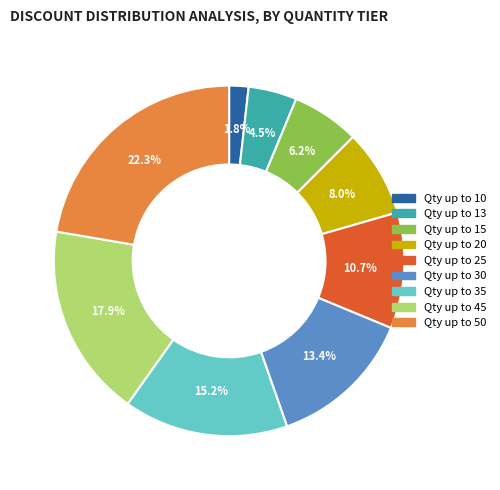

To the nearest percent, what is the average slice percentage?

11%